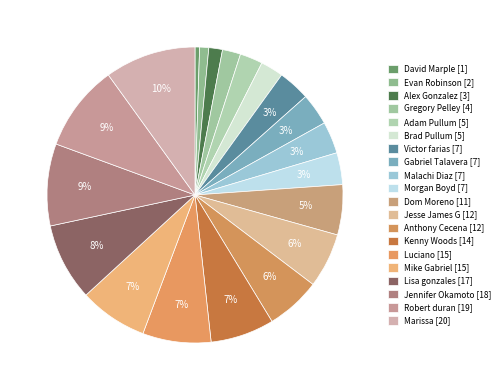

Rank the categories by value from highest to lowest.

Marissa, Robert duran, Jennifer Okamoto, Lisa gonzales, Luciano, Mike Gabriel, Kenny Woods, Jesse James G, Anthony Cecena, Dom Moreno, Victor farias, Gabriel Talavera, Malachi Diaz, Morgan Boyd, Adam Pullum, Brad Pullum, Gregory Pelley, Alex Gonzalez, Evan Robinson, David Marple